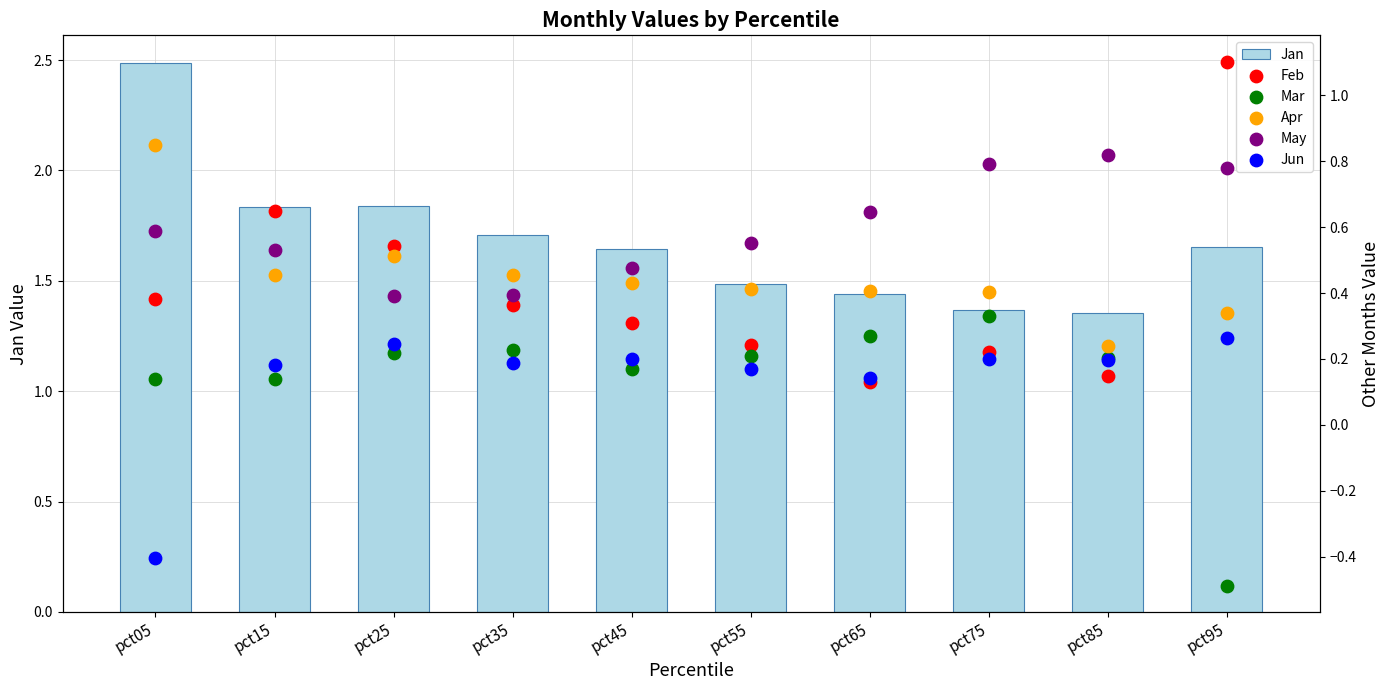

Is the value of Mar at pct75 greater than the value of Jun at pct45?

Yes